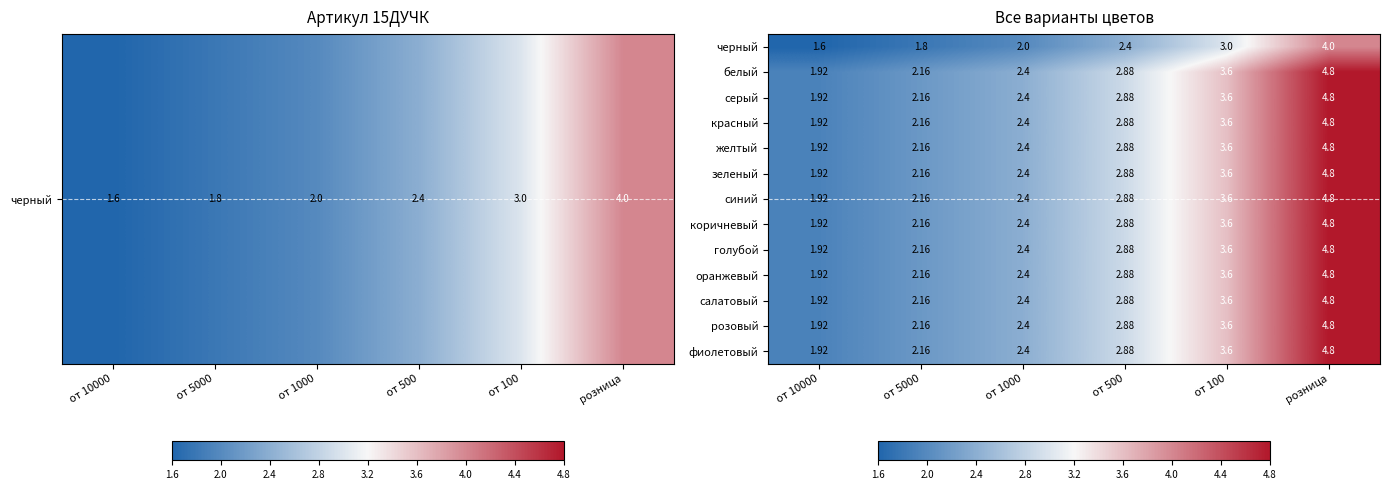

Is the value of коричневый at от 500 greater than the value of оранжевый at розница?

No